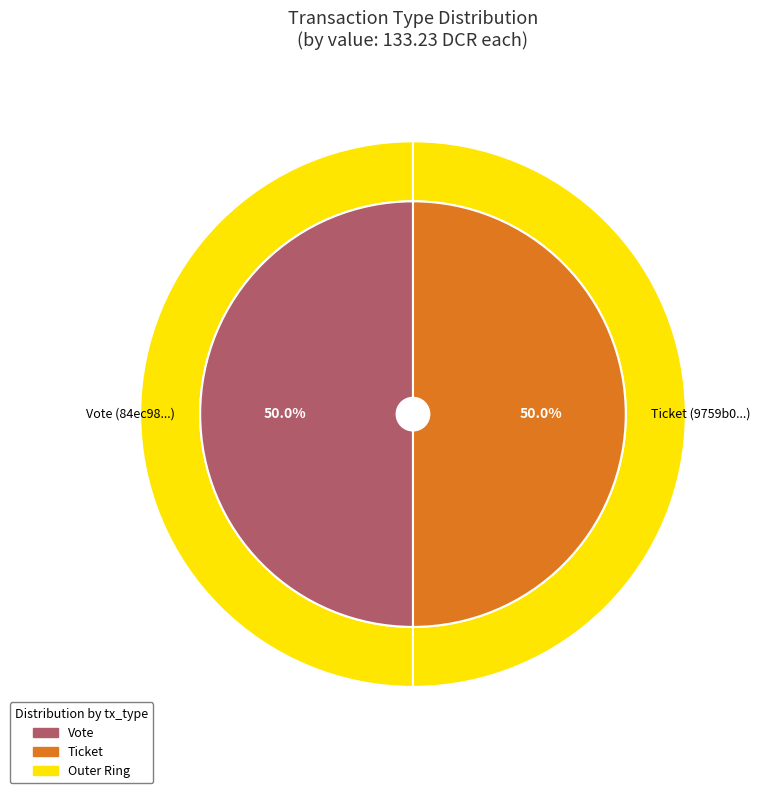

Count the number of slices in the pie.

2